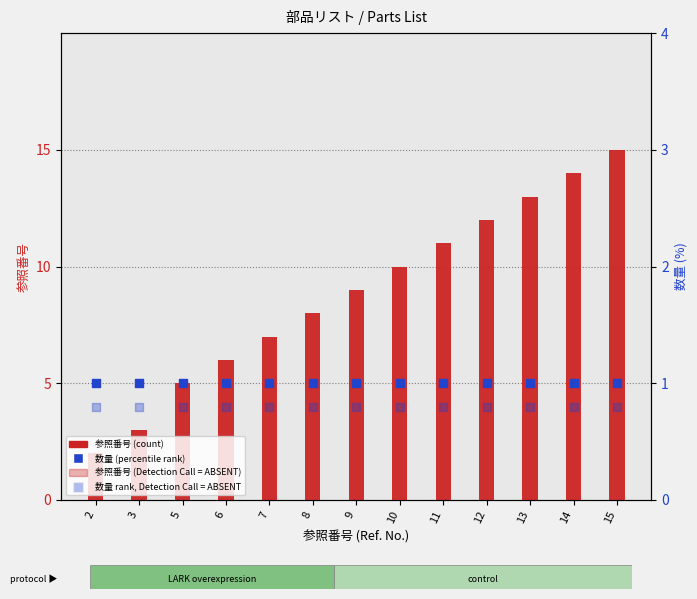

Which series reaches the maximum Y coordinate?

参照番号 (solid)